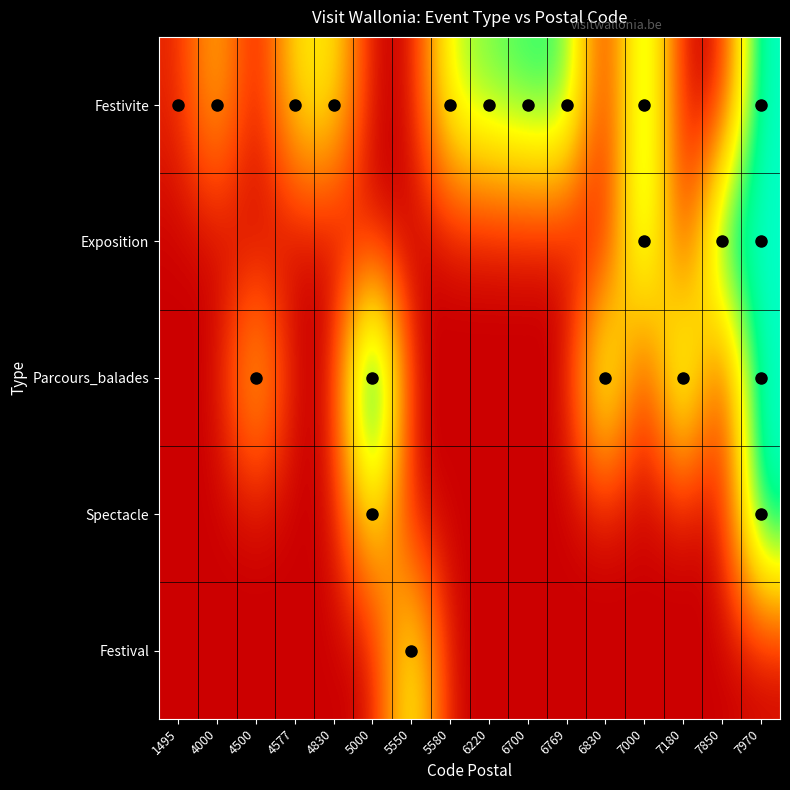

Reading left to right, list all the values displayed in this chart.

Festivite: 1495=1495	4000=4000	4500=1000	4577=4577	4830=4830	5000=1000	5550=1000	5580=5580	6220=6220	6700=6700	6769=6769	6830=1000	7000=7000	7180=1000	7850=1000	7970=7970
Exposition: 1495=1000	4000=1000	4500=1000	4577=1000	4830=1000	5000=1000	5550=1000	5580=1000	6220=1000	6700=1000	6769=1000	6830=1000	7000=7000	7180=1000	7850=7850	7970=7970
Parcours_balades: 1495=1000	4000=1000	4500=4500	4577=1000	4830=1000	5000=10000	5550=1000	5580=1000	6220=1000	6700=1000	6769=1000	6830=6830	7000=1000	7180=7180	7850=1000	7970=7970
Spectacle: 1495=1000	4000=1000	4500=1000	4577=1000	4830=1000	5000=5000	5550=1000	5580=1000	6220=1000	6700=1000	6769=1000	6830=1000	7000=1000	7180=1000	7850=1000	7970=7970
Festival: 1495=1000	4000=1000	4500=1000	4577=1000	4830=1000	5000=1000	5550=5550	5580=1000	6220=1000	6700=1000	6769=1000	6830=1000	7000=1000	7180=1000	7850=1000	7970=1000